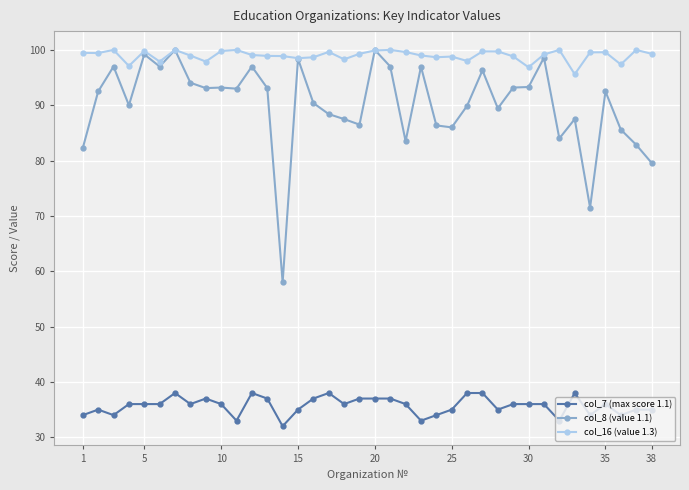

True or false: col_8 (value 1.1) and col_7 (max score 1.1) cross at least once.

False